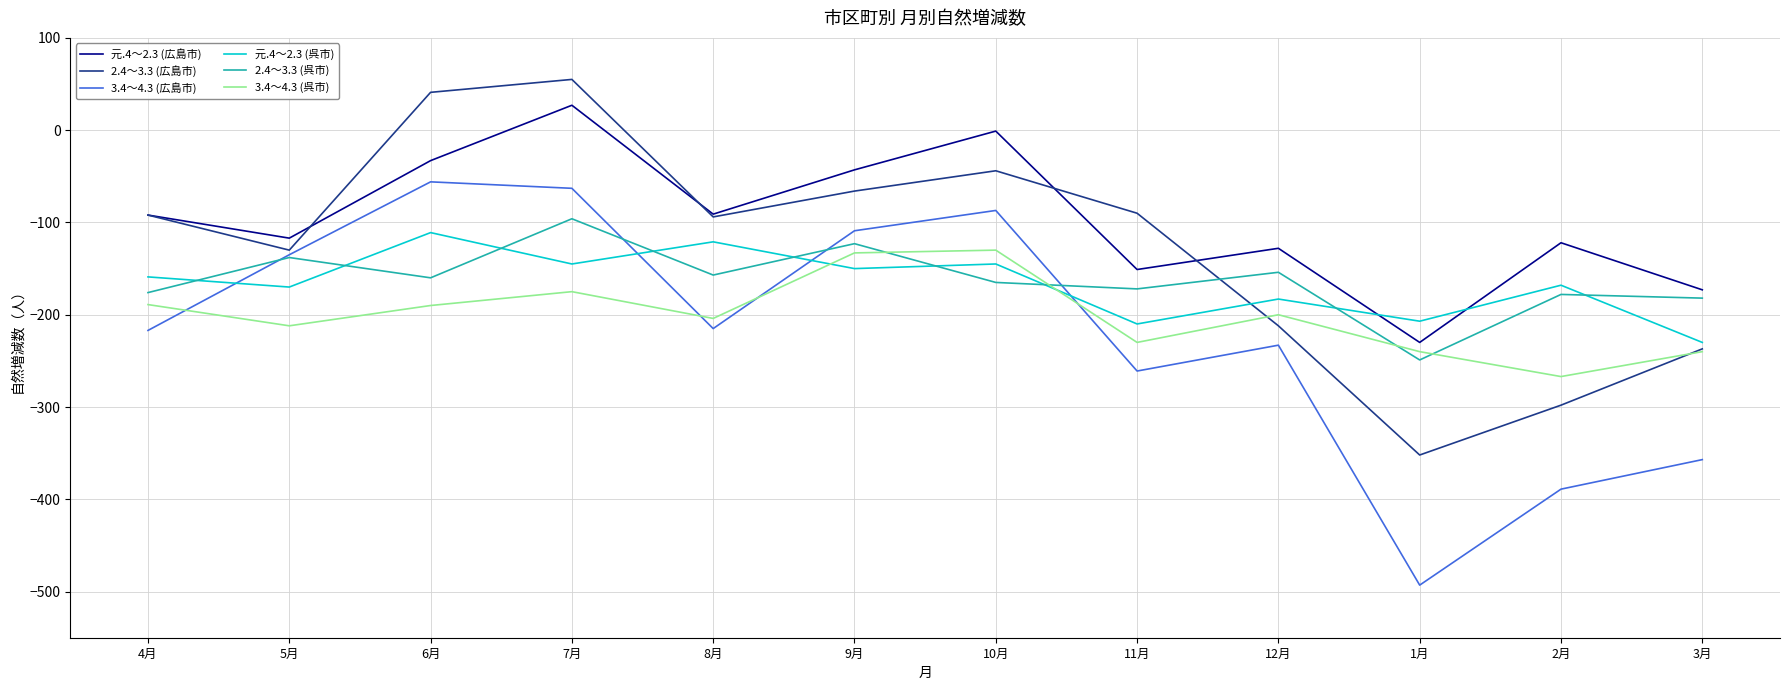

Count the number of categories in the chart.

12